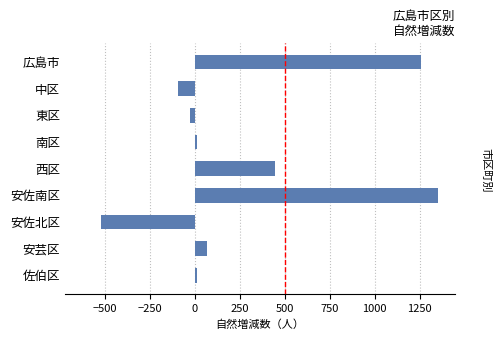

What is the label of the 3rd bar from the bottom?

安佐北区